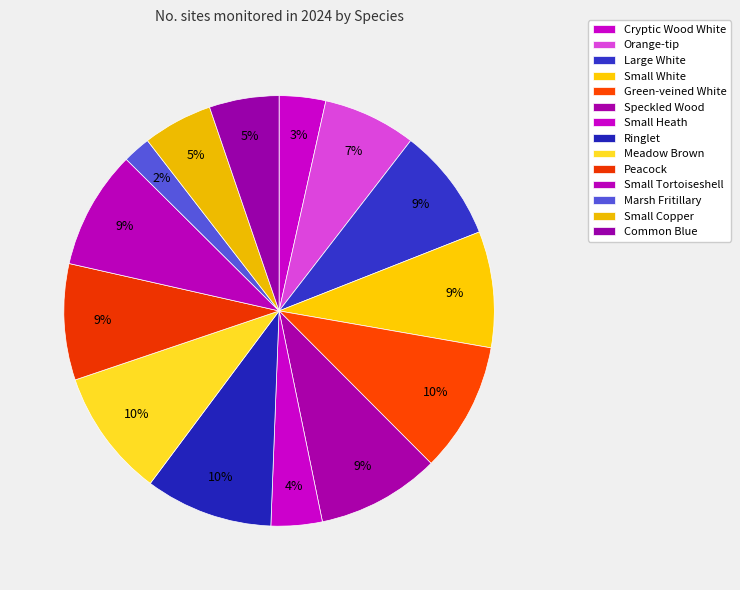

Is it true that Small Tortoiseshell is 17% of the pie?

False